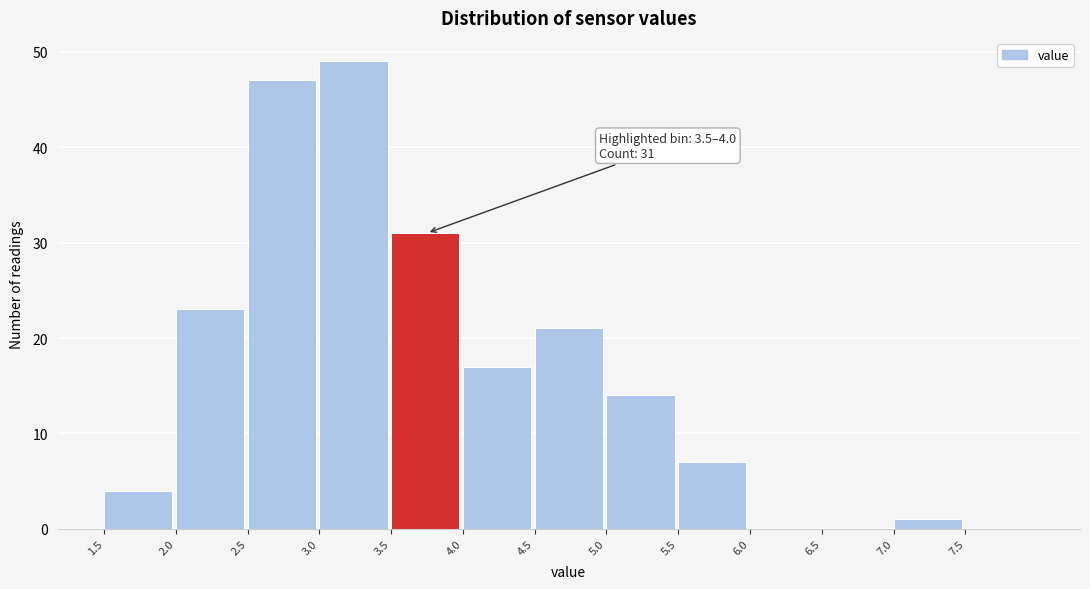

Over which range of the x-axis is the bar tallest?

3.0 to 3.5